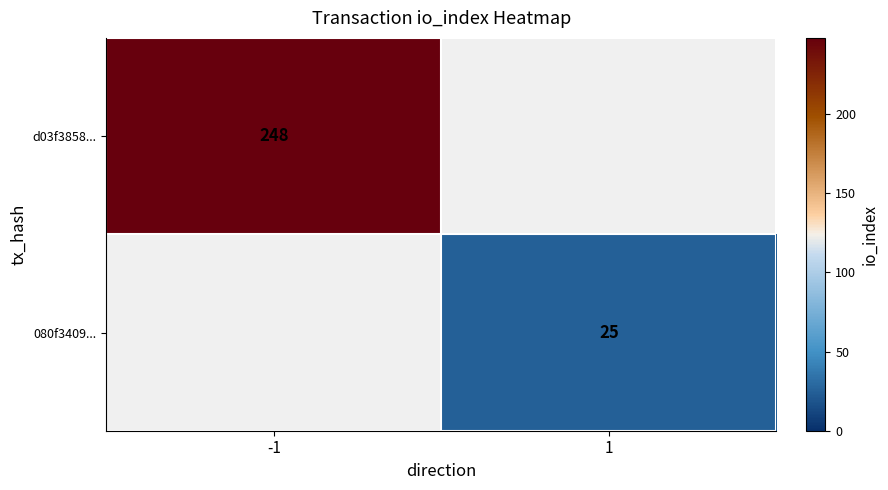

The value of d03f3858... at -1 is 117. True or false?

False